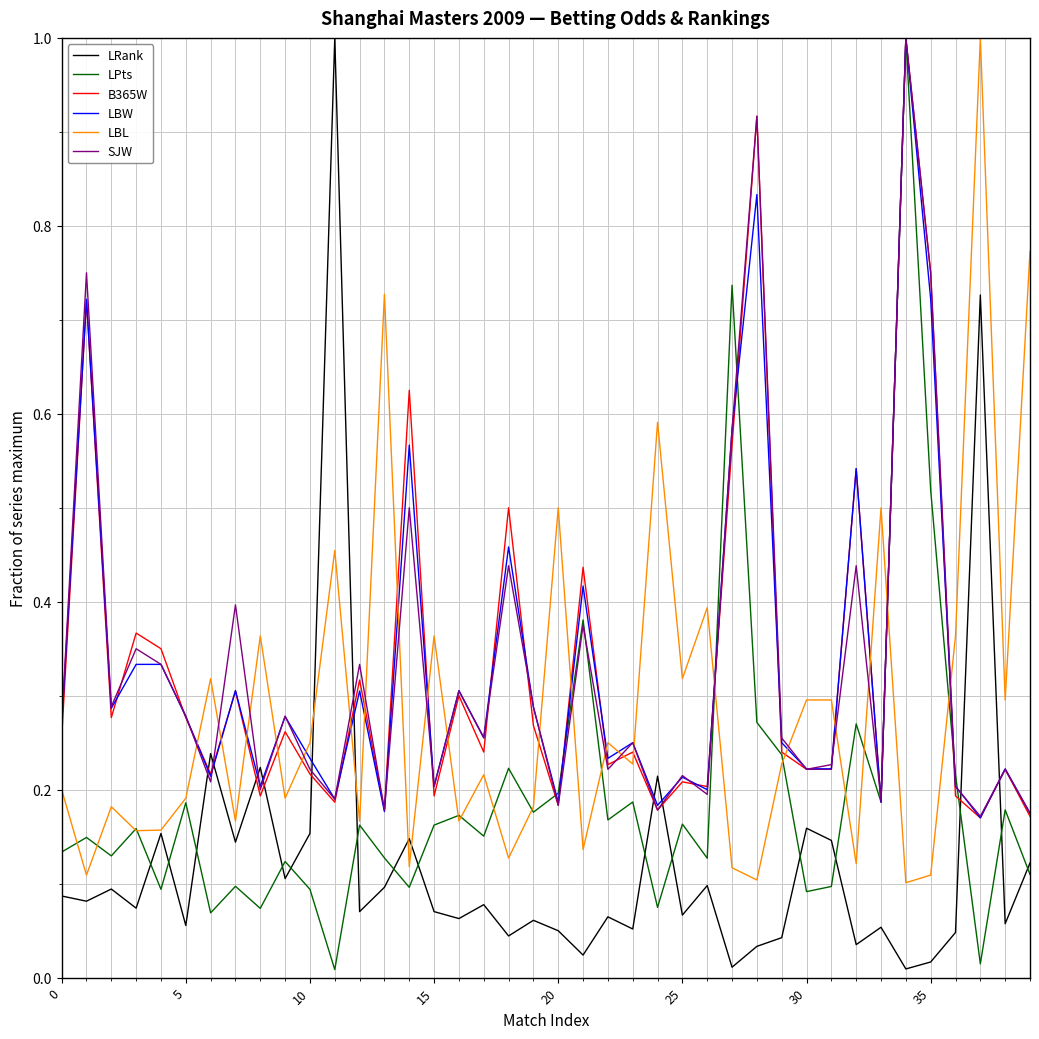

What is the greatest value displayed?

1.0